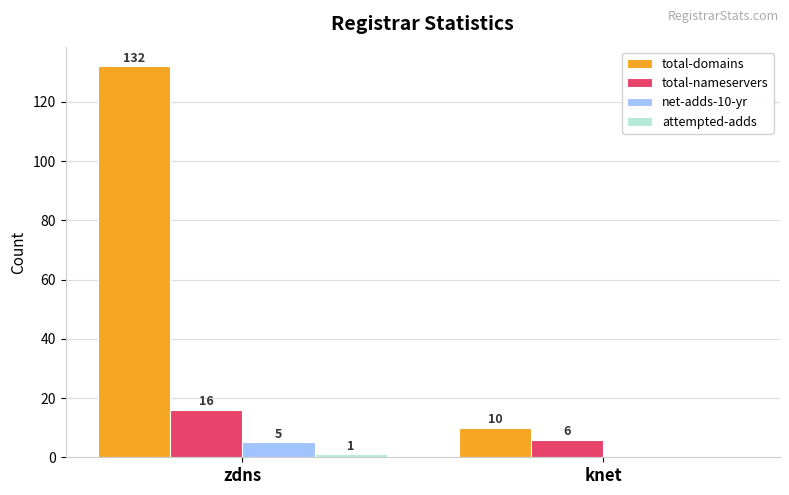

What is the sum of all net-adds-10-yr values?

5